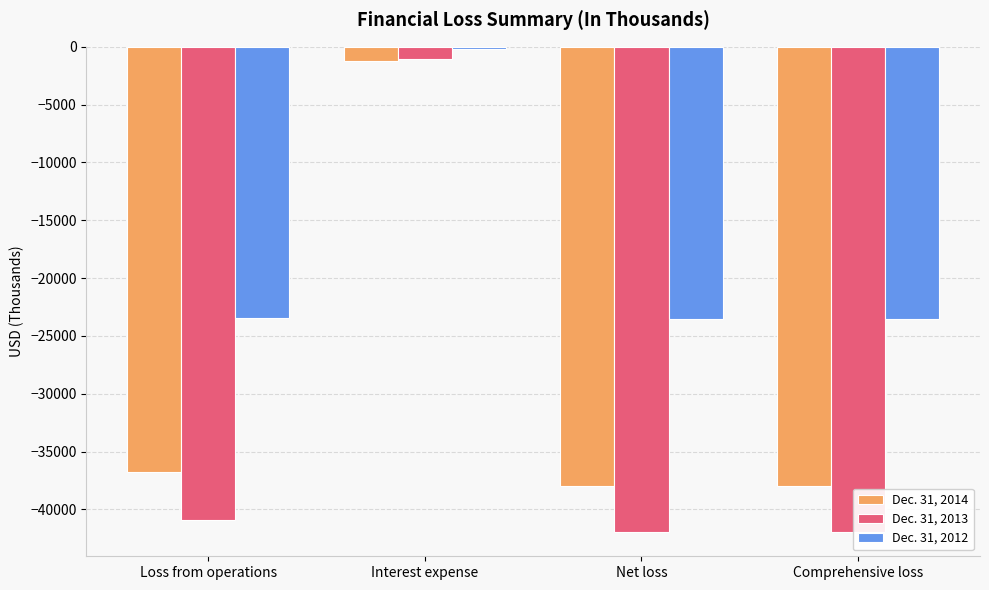

What is the minimum value shown in the chart?

-41949